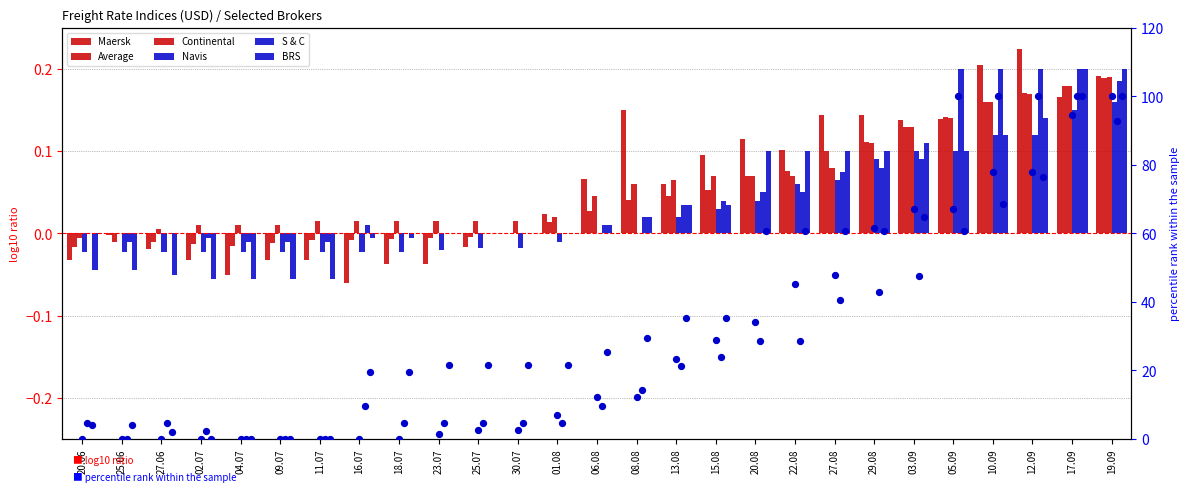

Which series reaches the maximum Y coordinate?

S & C